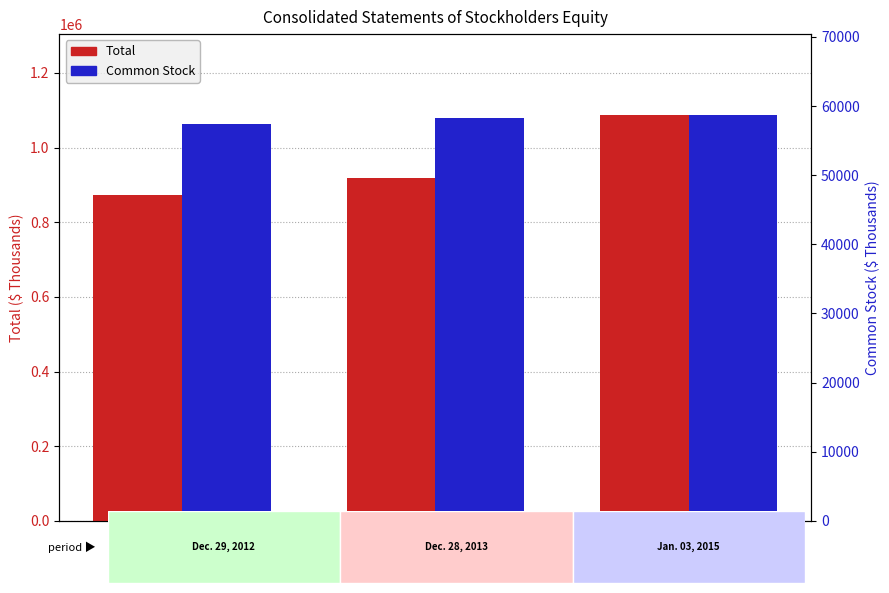

Does the chart contain any negative values?

No